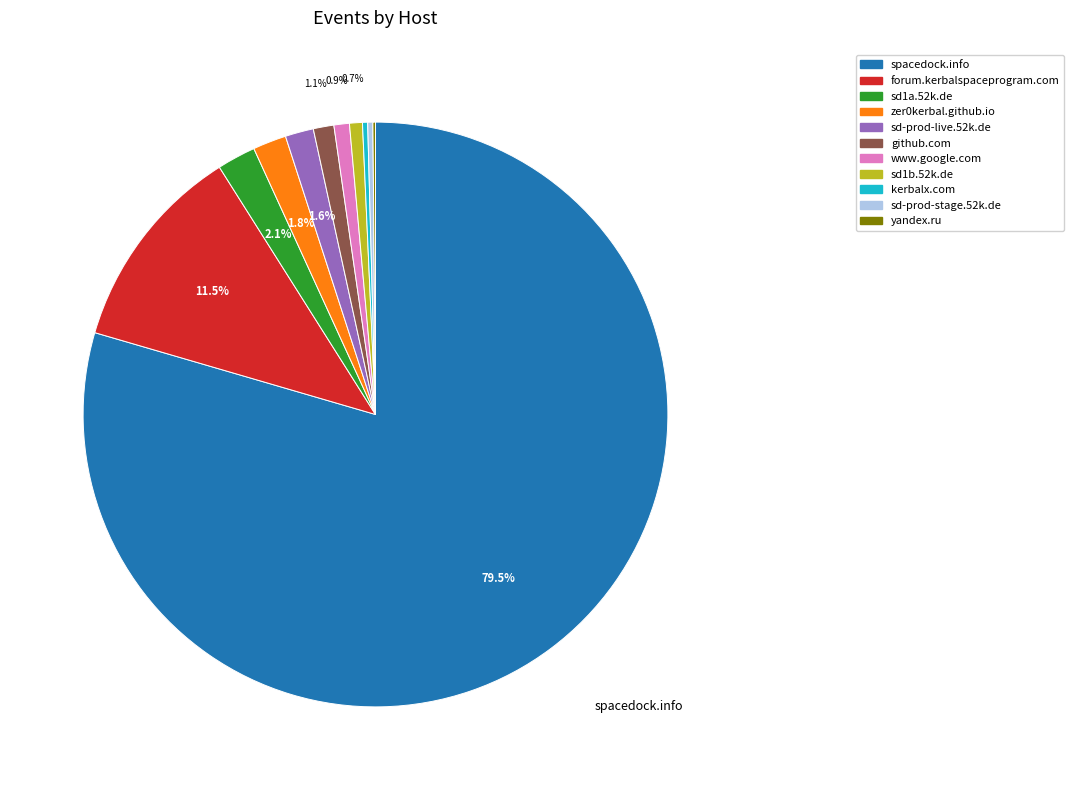

Does any single category account for the majority?

Yes